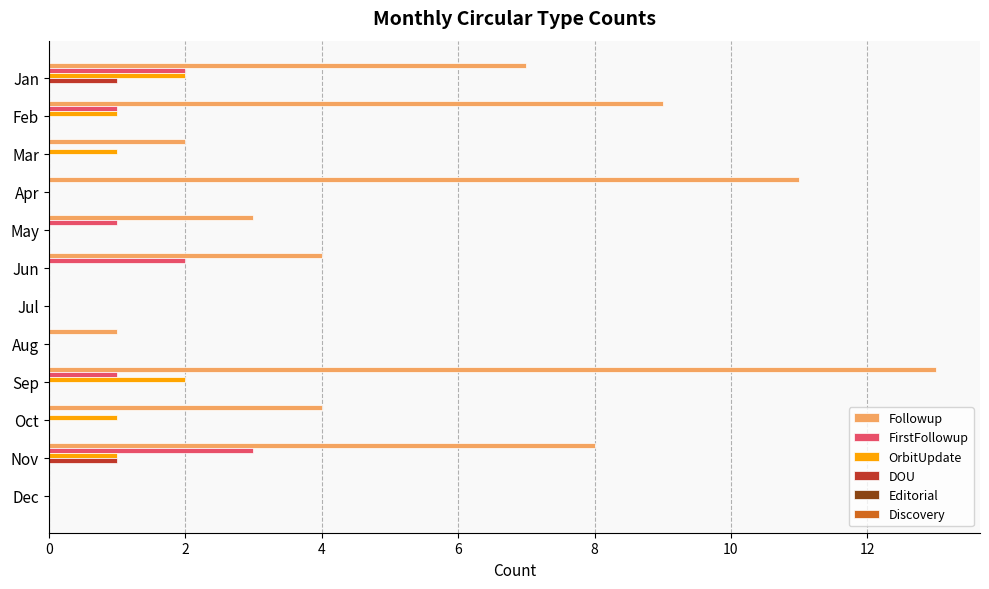

Which series has the largest range (max minus min)?

Followup